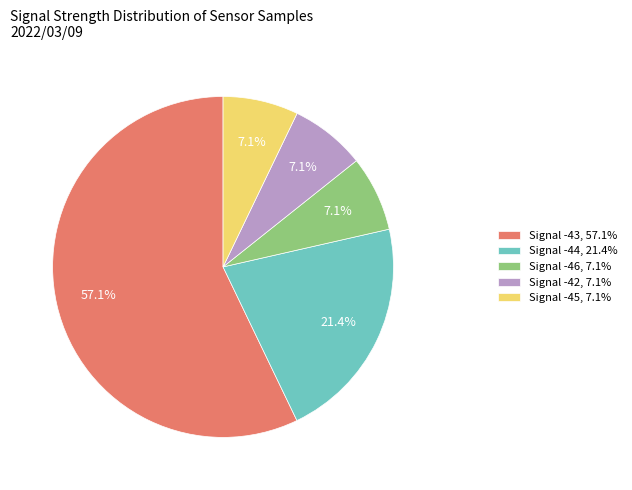

What is the ratio of the value at Signal -46, 7.1% to the value at Signal -45, 7.1%?

1.0